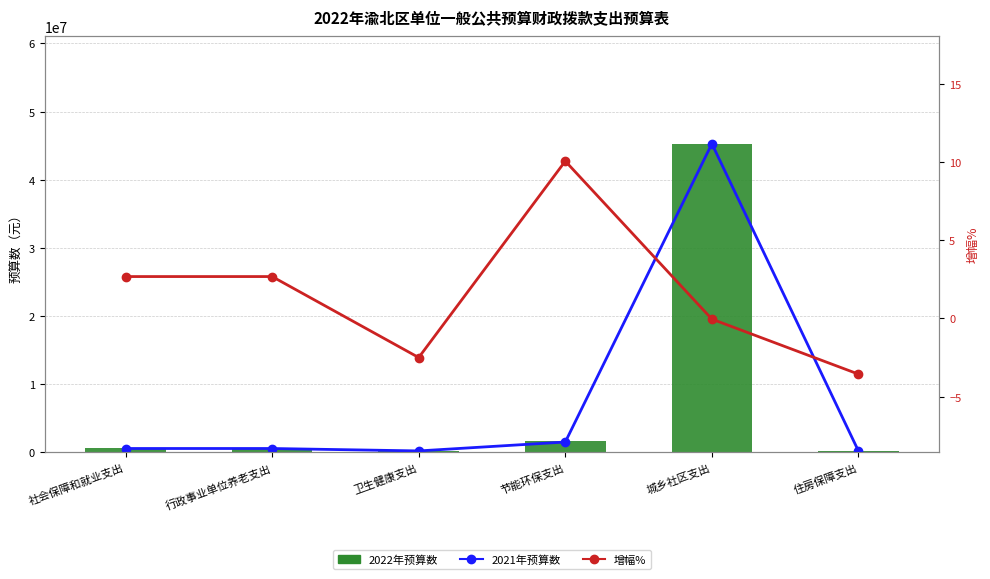

The 2022年预算数 series shows 188576.6 at 住房保障支出. True or false?

True